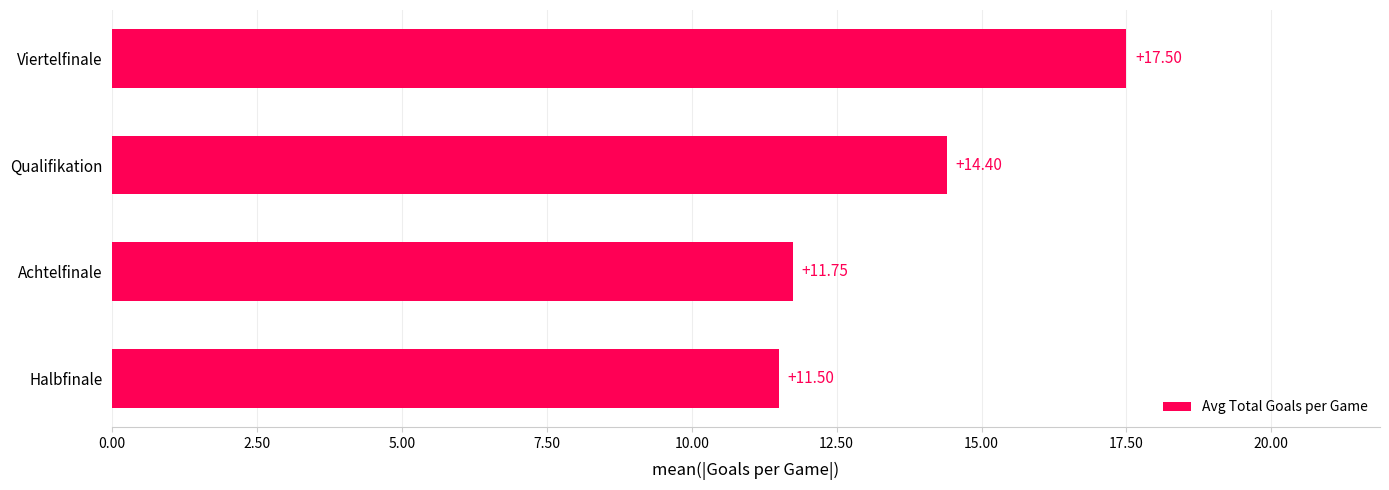

List the labels in order of value, smallest first.

Halbfinale, Achtelfinale, Qualifikation, Viertelfinale